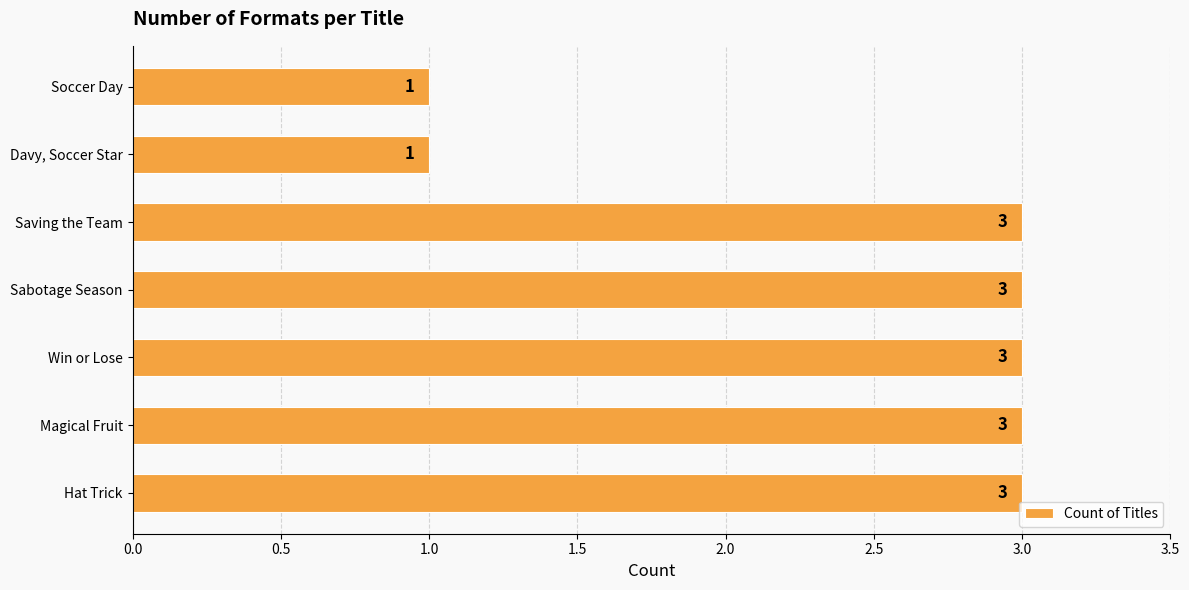

The value at Saving the Team is 5. True or false?

False